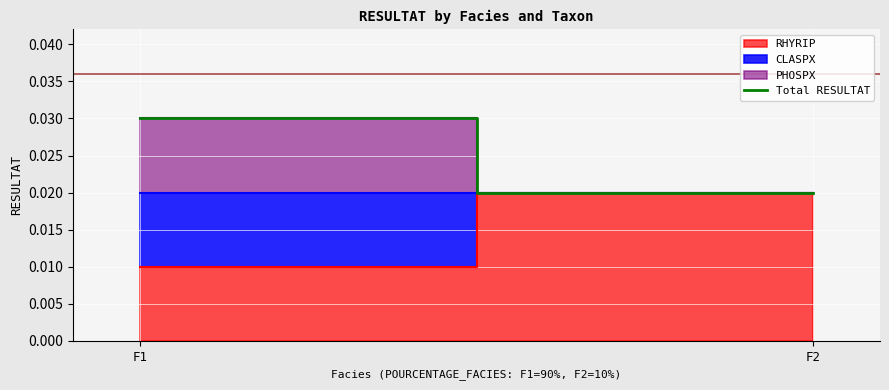

The chart shows a value of 0.0 at F2. True or false?

False